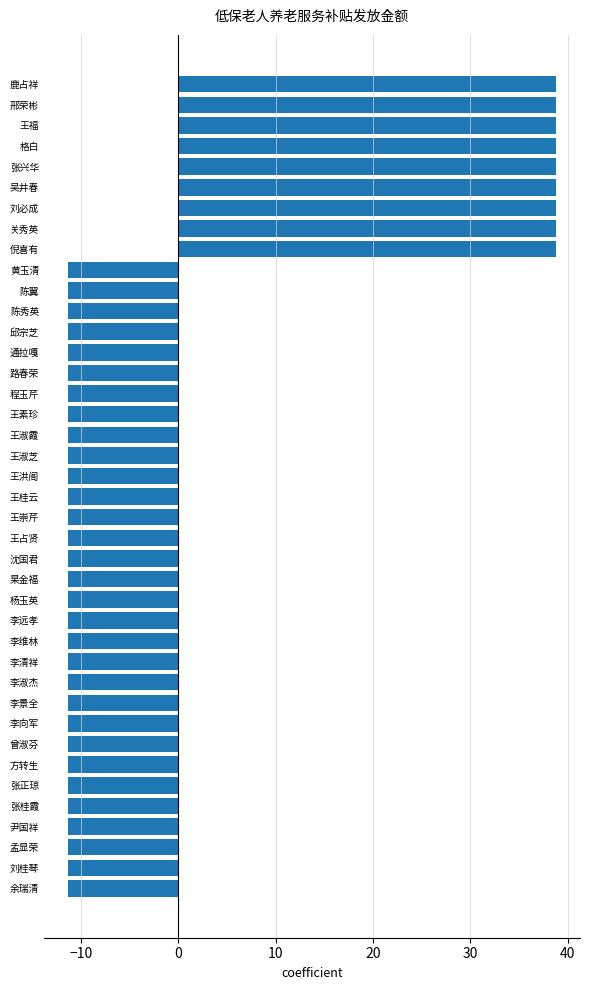

What is the sum of the values at 曾淑芬 and 孟显荣?

-22.5